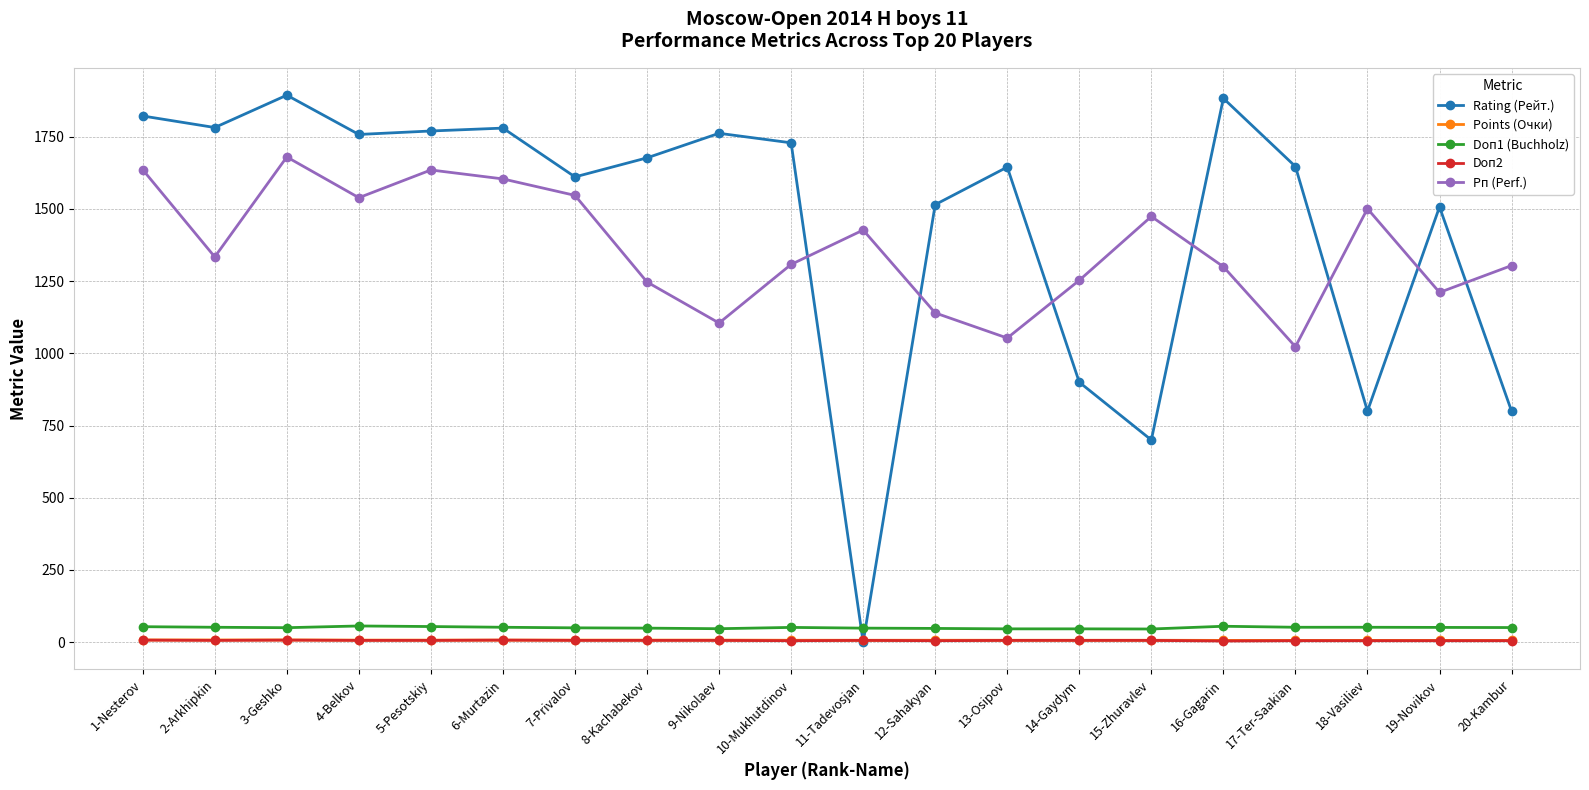

Which series changed the most between 14-Gaydym and 16-Gagarin?

Rating (Рейт.)